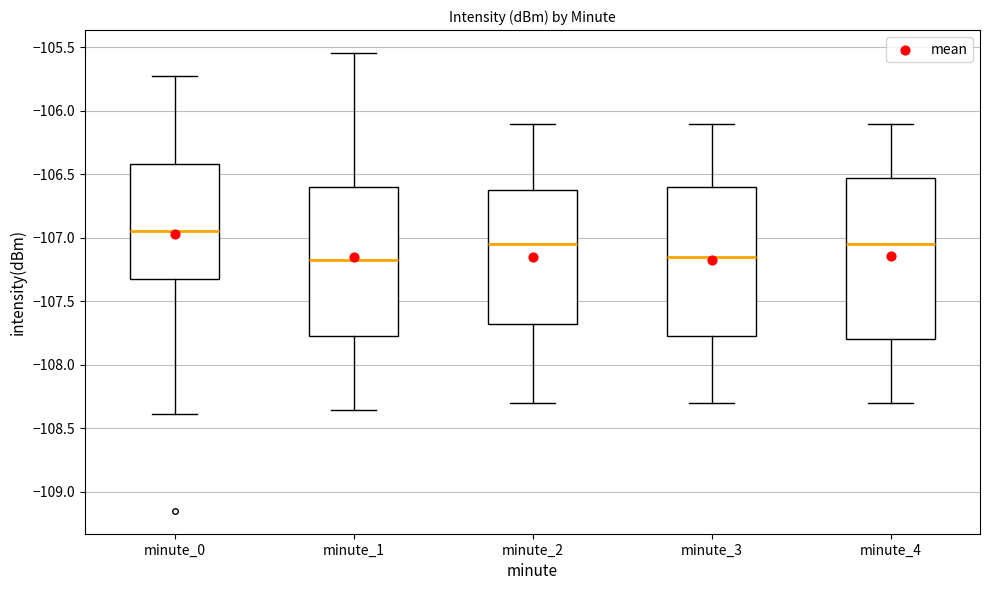

Where does the median line of the box for minute_3 sit on the y-axis? The values are not printed on the chart, so give them approximately, as read against the axis.

-107.15